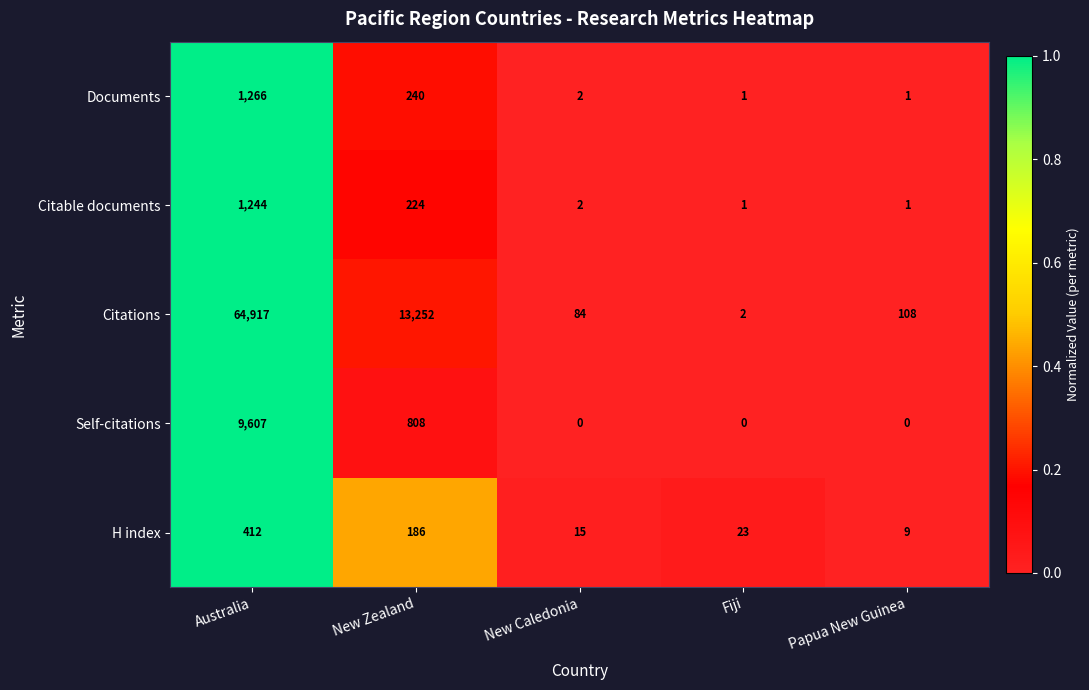

Reading left to right, list all the values displayed in this chart.

Documents: 1266	240	2	1	1
Citable documents: 1244	224	2	1	1
Citations: 64917	13252	84	2	108
Self-citations: 9607	808	0	0	0
H index: 412	186	15	23	9